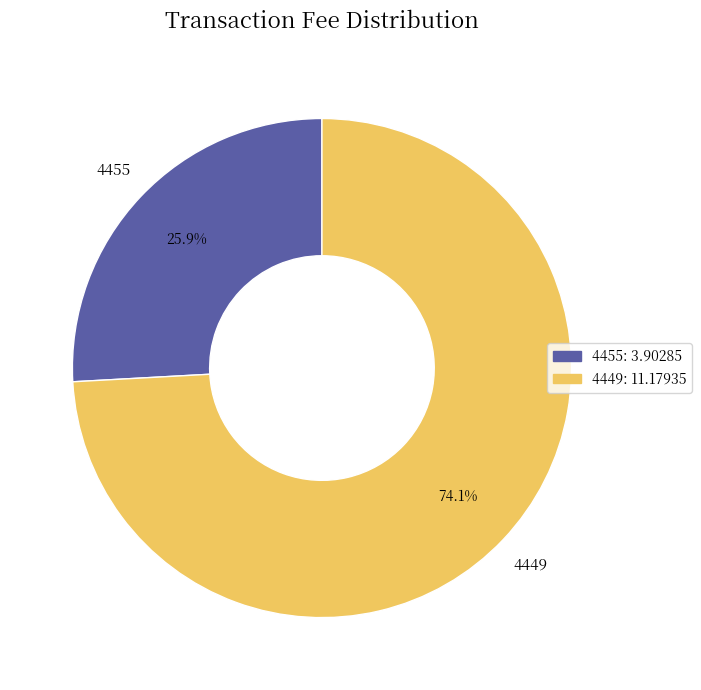

True or false: 4455 accounts for 26% of the total.

True